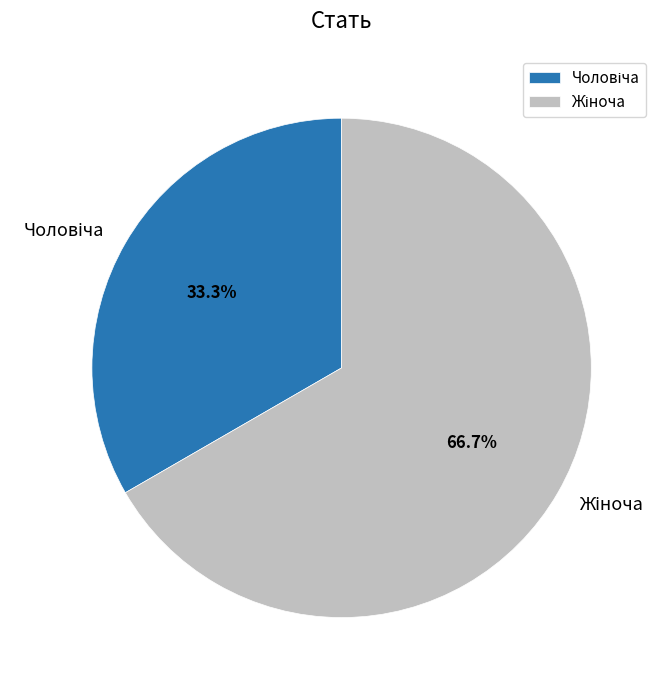

Is there any slice that represents more than half of the pie?

Yes